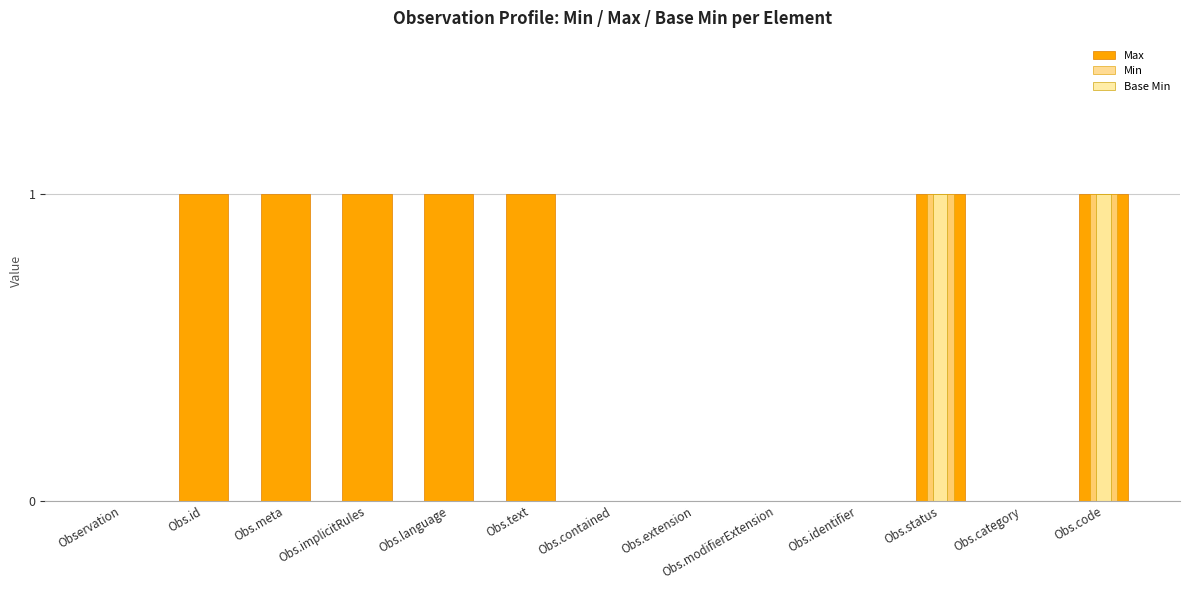

How many values in Max are above zero?

7